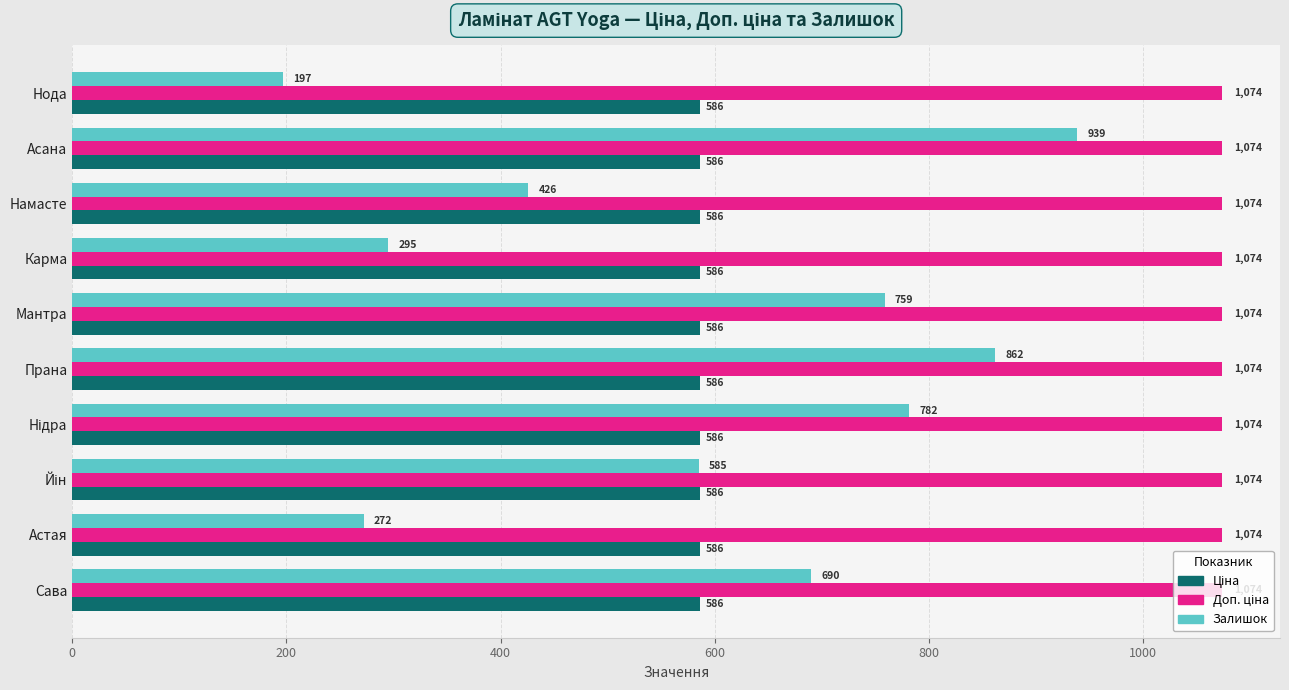

Is it true that Залишок equals 153.7 at Намасте?

False